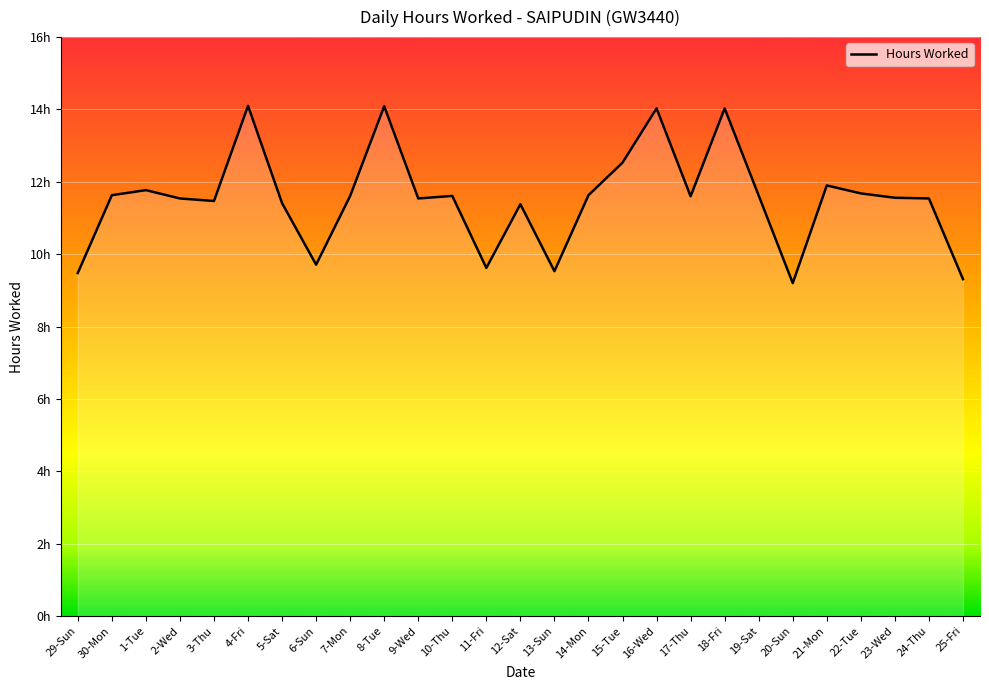

Reading left to right, what are all the values shown in this chart?

29-Sun=9.5	30-Mon=11.6	1-Tue=11.8	2-Wed=11.5	3-Thu=11.5	4-Fri=14.1	5-Sat=11.4	6-Sun=9.7	7-Mon=11.6	8-Tue=14.1	9-Wed=11.5	10-Thu=11.6	11-Fri=9.6	12-Sat=11.4	13-Sun=9.5	14-Mon=11.6	15-Tue=12.5	16-Wed=14.0	17-Thu=11.6	18-Fri=14.0	19-Sat=11.6	20-Sun=9.2	21-Mon=11.9	22-Tue=11.7	23-Wed=11.6	24-Thu=11.5	25-Fri=9.3